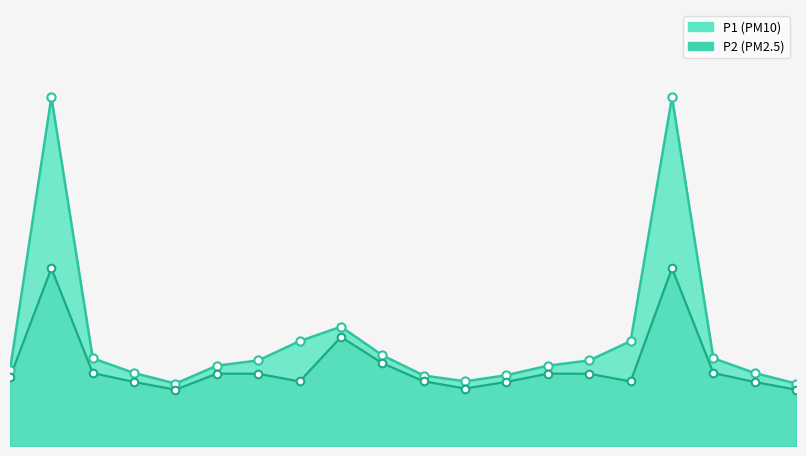

Which series has the largest total across all categories?

P1_line